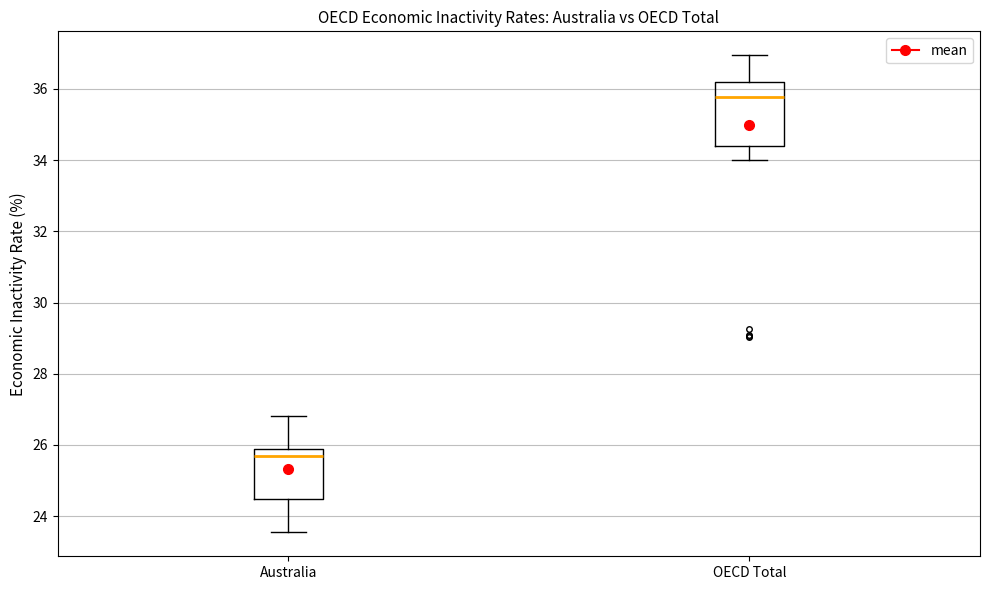

Which box is the tallest, from its lower edge to its upper edge?

OECD Total